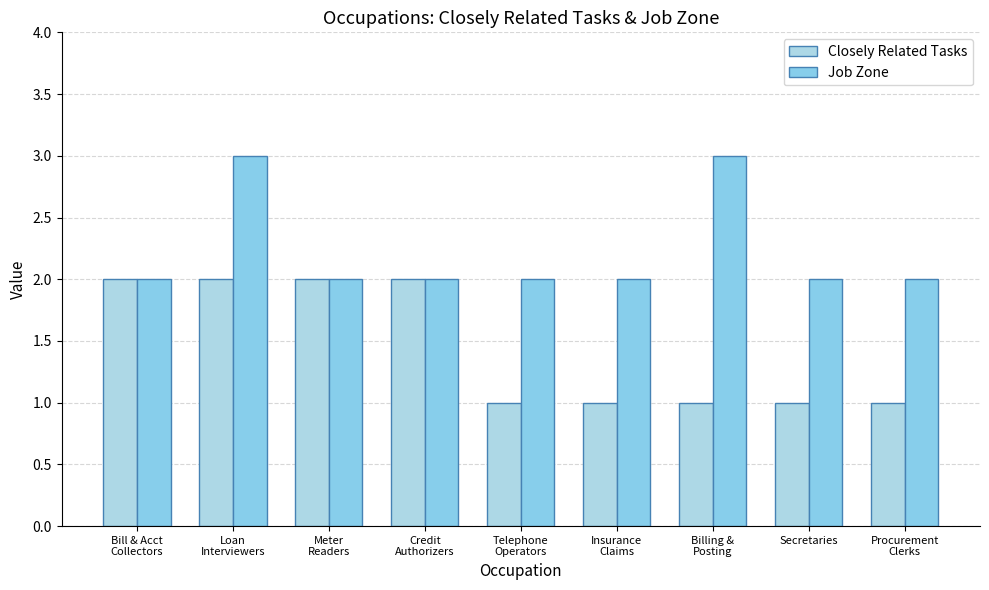

What is the approximate value of Job Zone at Procurement
Clerks?

2